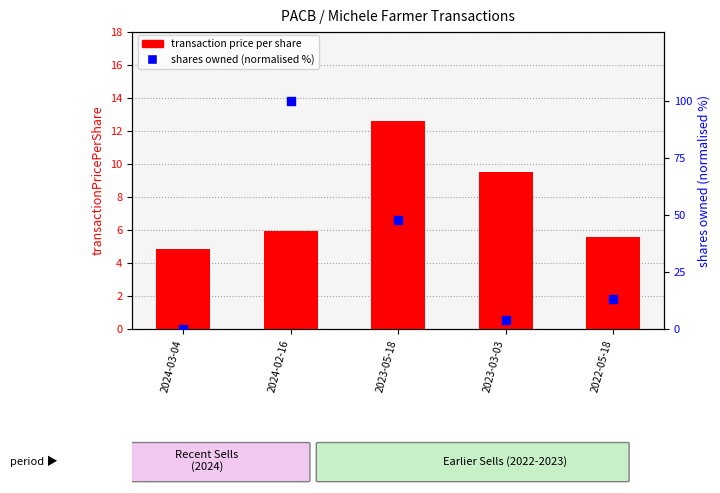

Which series reaches the maximum Y coordinate?

shares owned (normalised %)